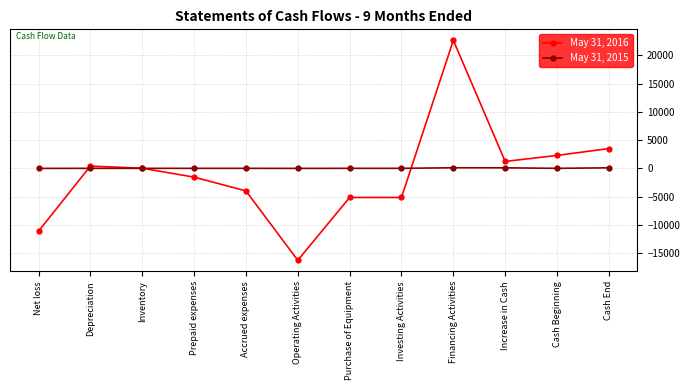

Which label corresponds to the largest value in the chart?

Financing Activities